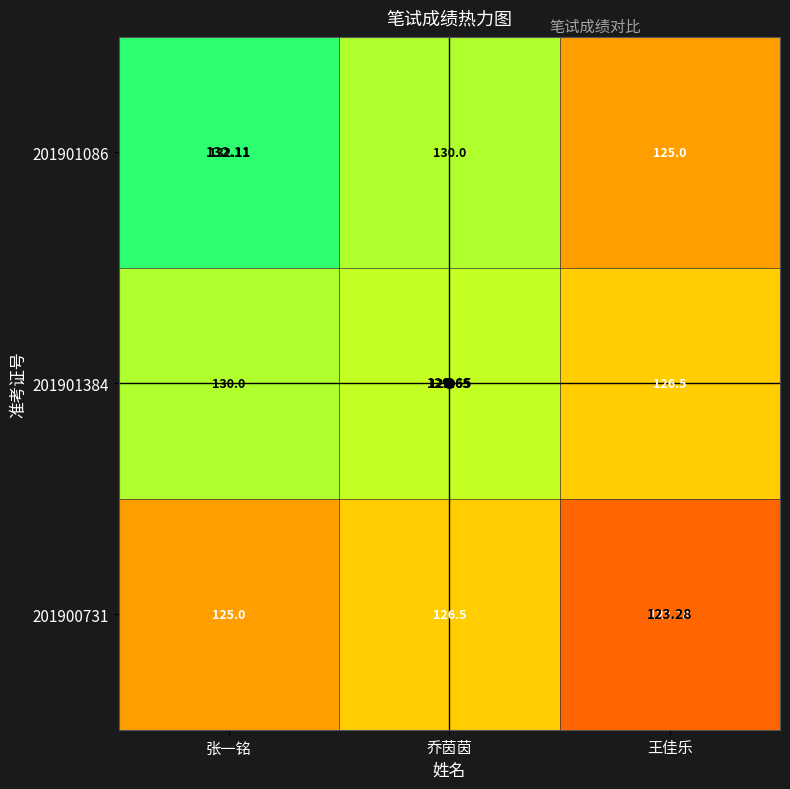

What is the total value across all series at 张一铭?

387.1